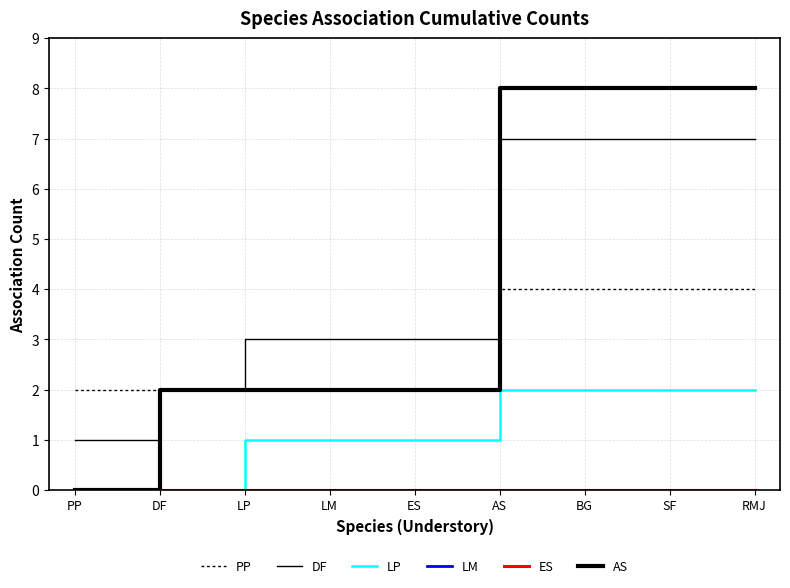

How many DF values are between 3 and 7?

7